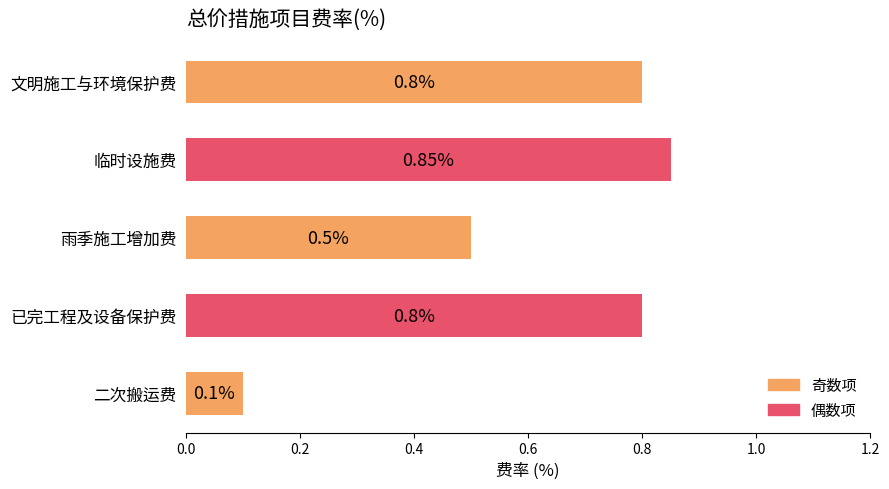

How many bars are there in total?

5